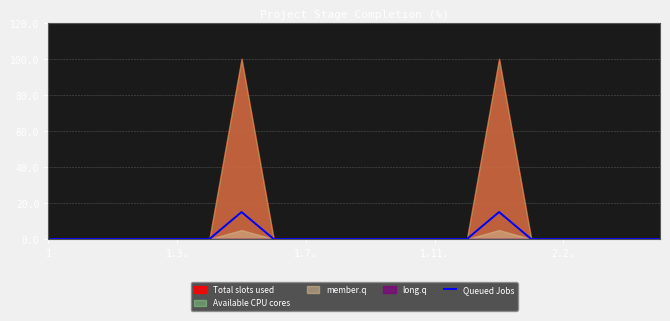

Which label corresponds to the smallest value in the chart?

1